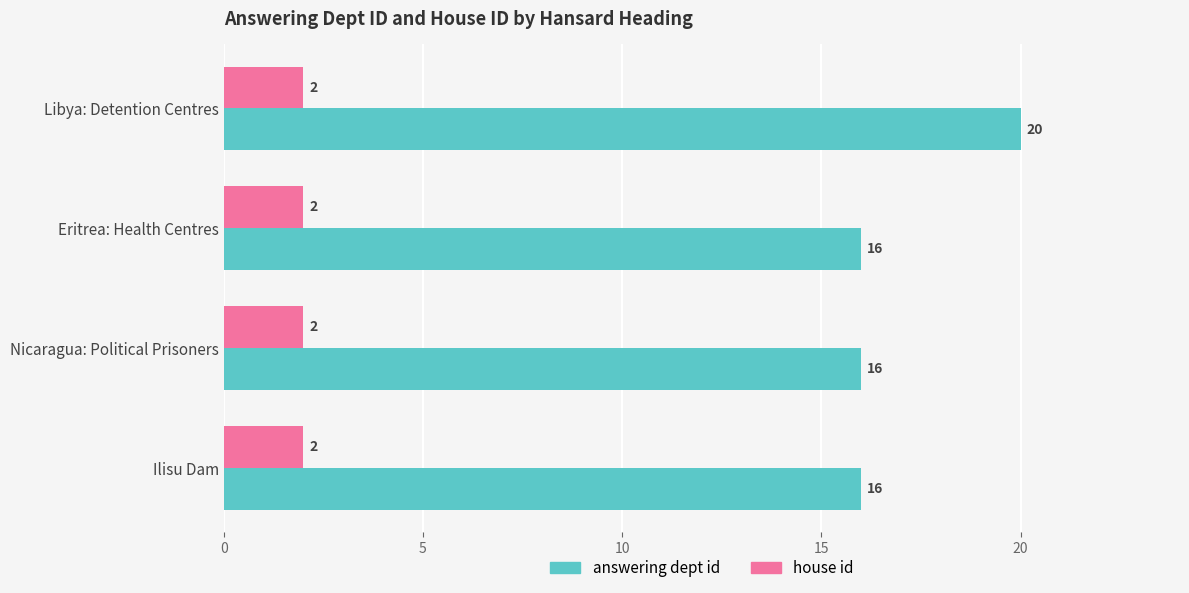

What is the average value of the house id series?

2